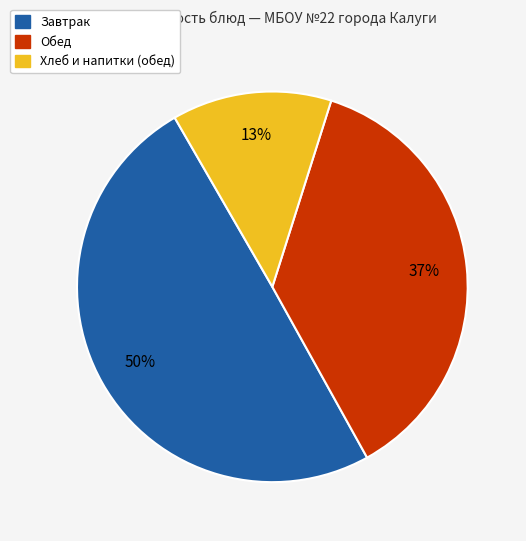

Count the number of slices in the pie.

3